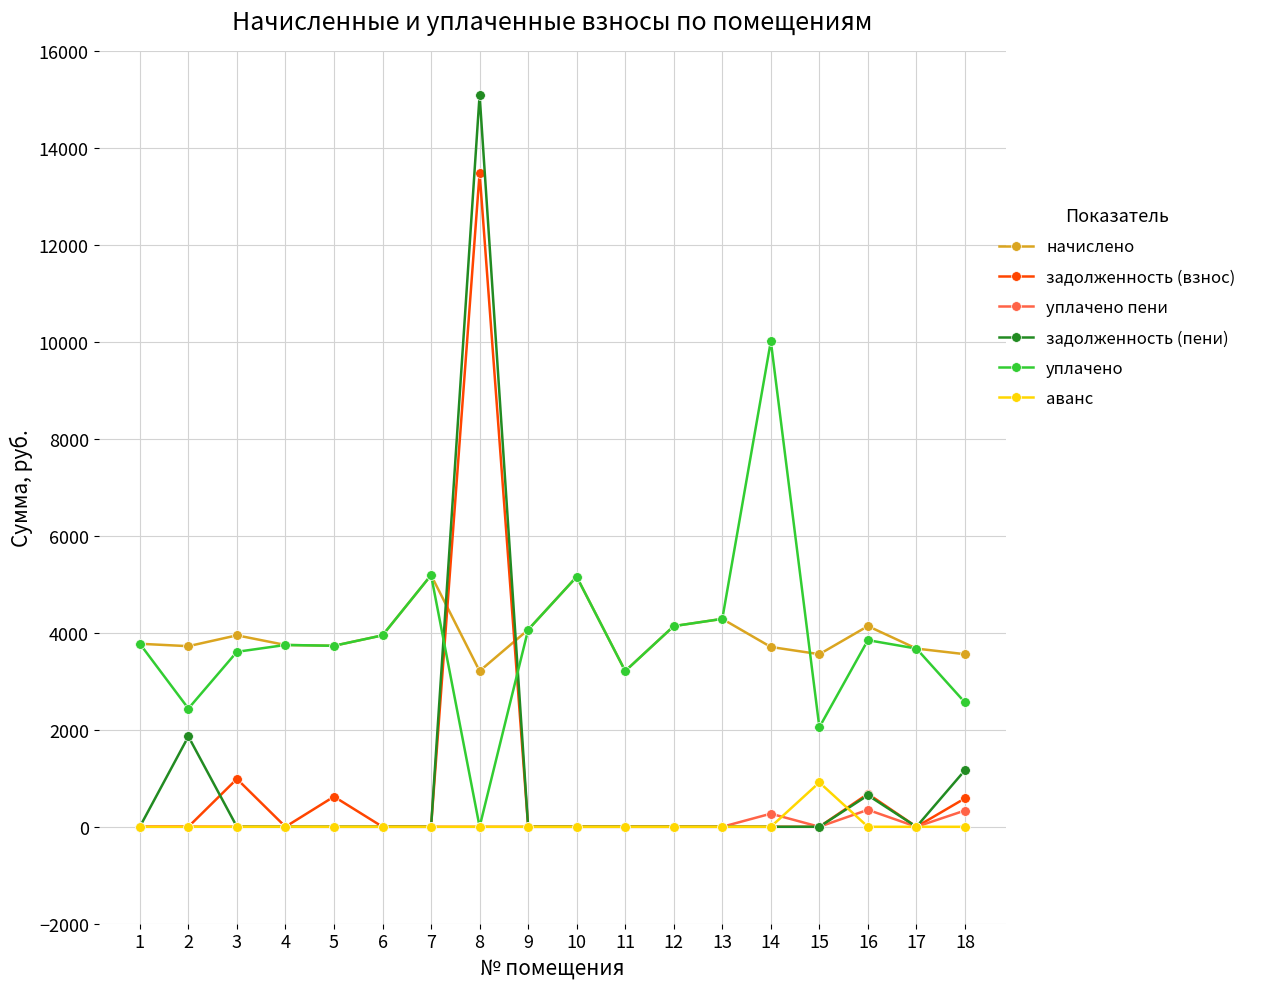

What is the total value across all series at 2?

8032.2